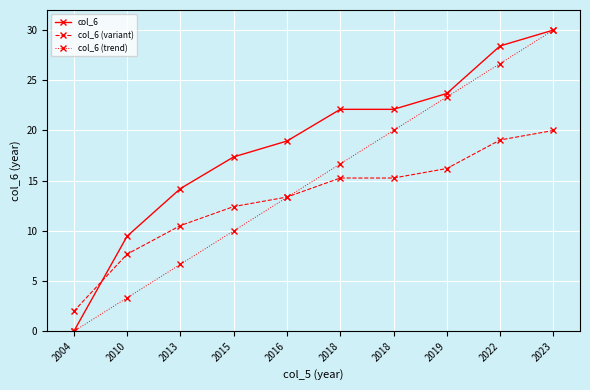

How many values in the col_6 (variant) series are below 15?

5